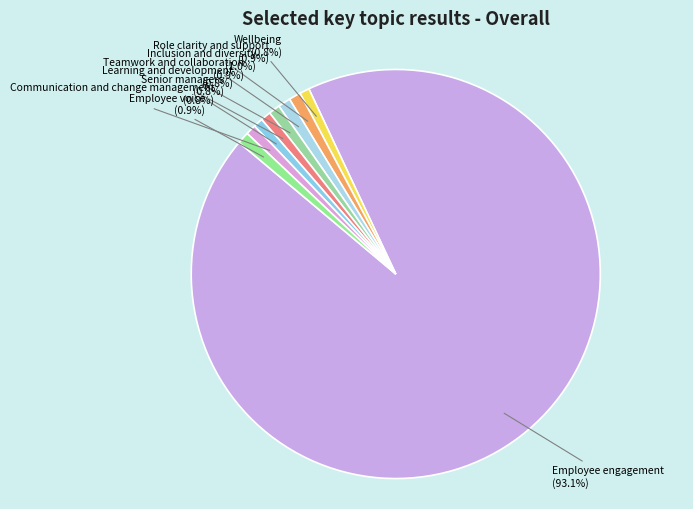

Which has a higher value, Employee engagement or Senior managers?

Employee engagement